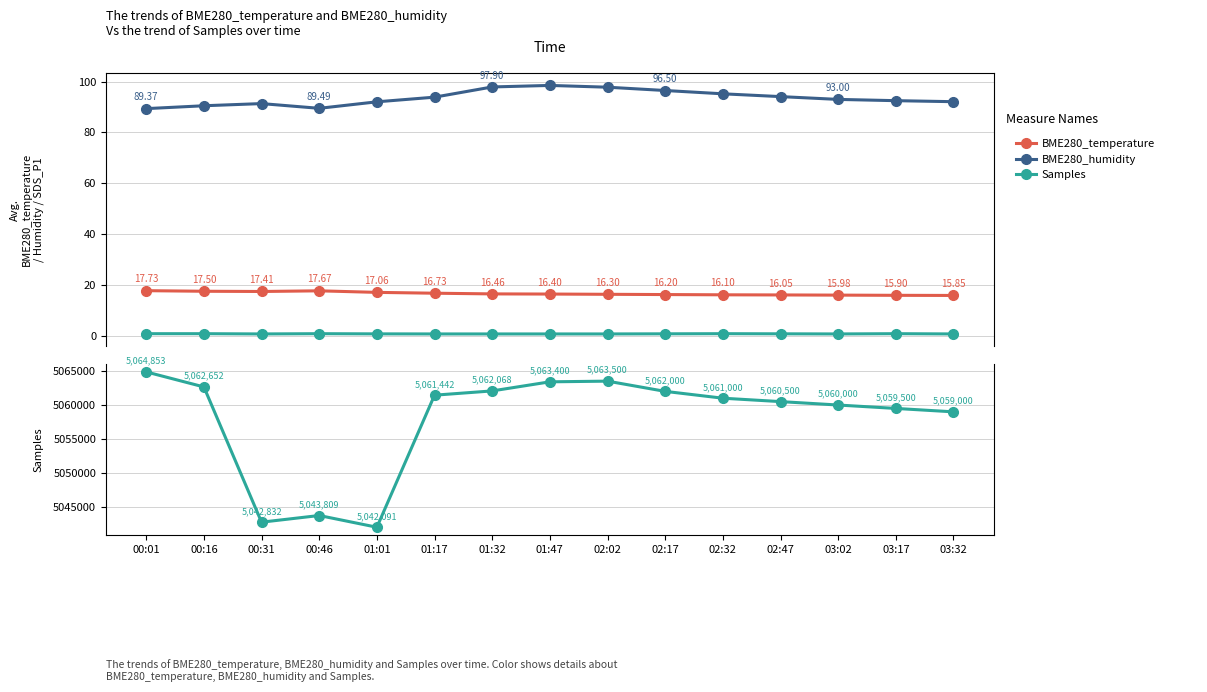

Is it true that SDS_P1 equals 0.9 at 01:47?

False